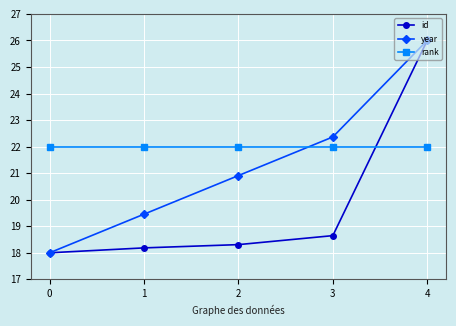

What is the sum of the year values at 0 and 2?

38.9